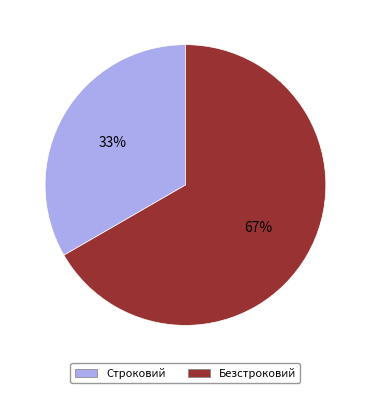

Do Строковий and Безстроковий together represent more than half of the pie?

Yes